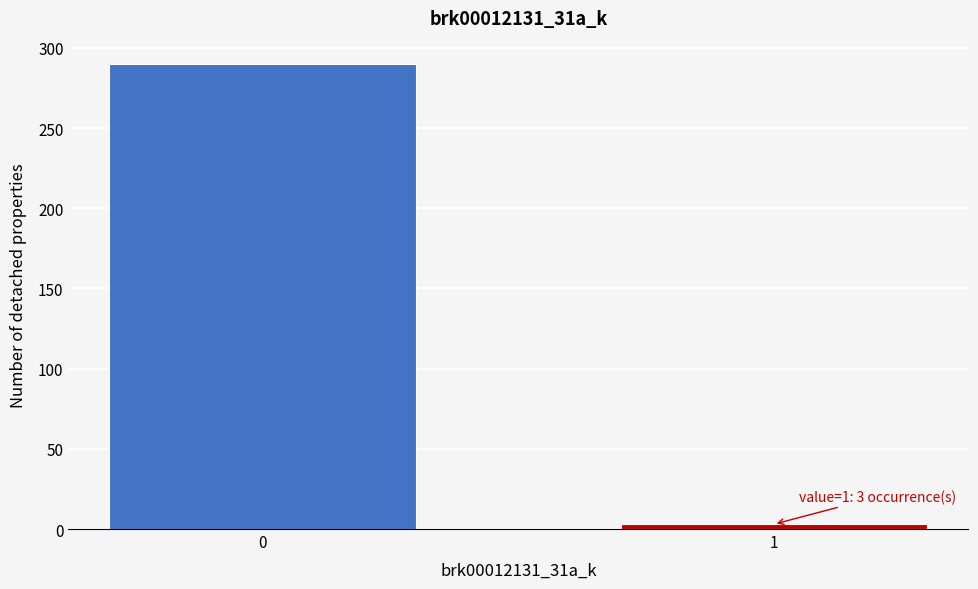

Reading right to left, transcribe all the data shown in this chart.

3	290